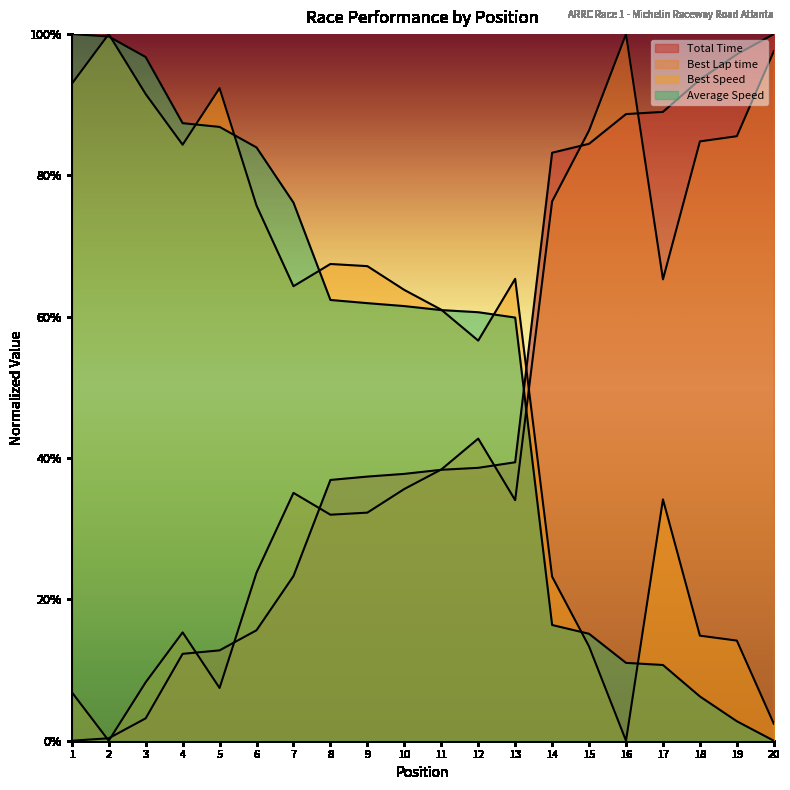

How many positive values does the Average Speed series have?

19